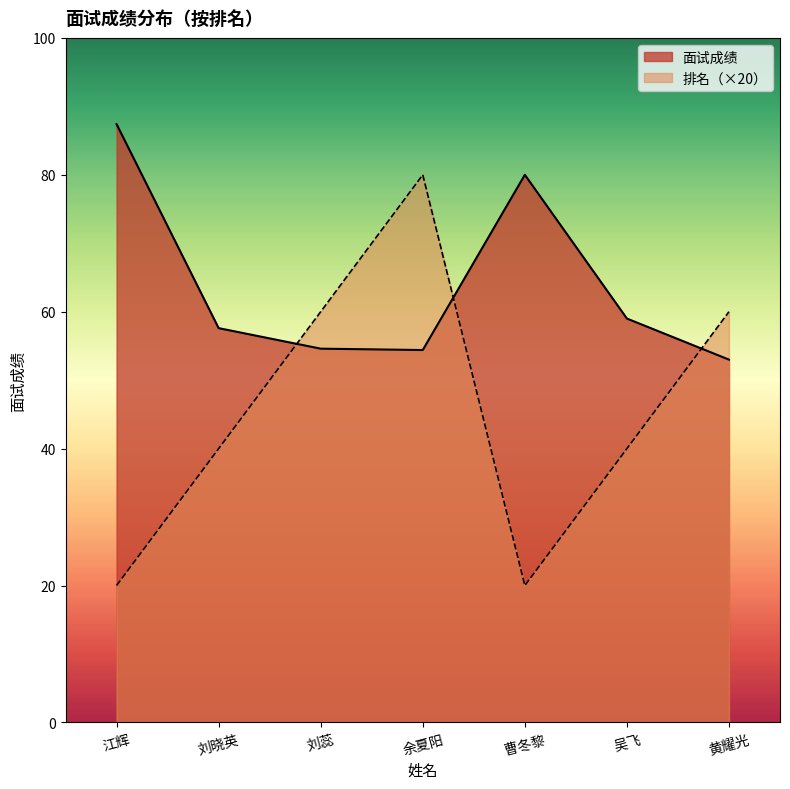

Which category has the highest value across all series?

江辉